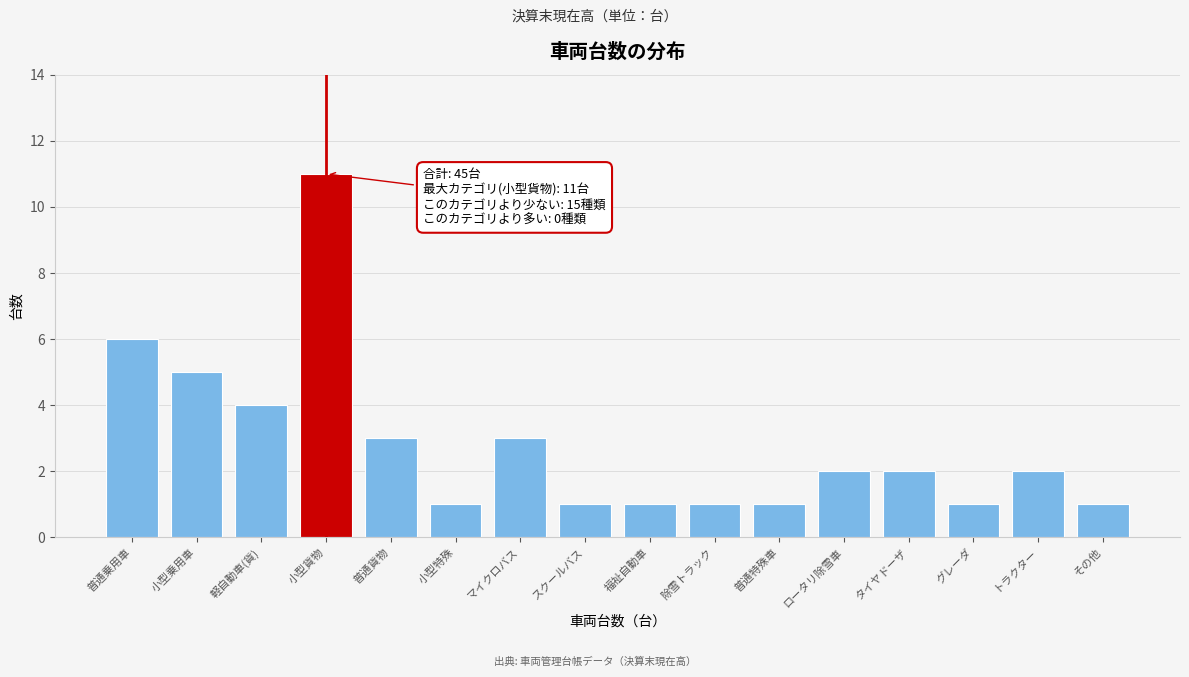

Reading left to right, list all the values displayed in this chart.

6	5	4	11	3	1	3	1	1	1	1	2	2	1	2	1